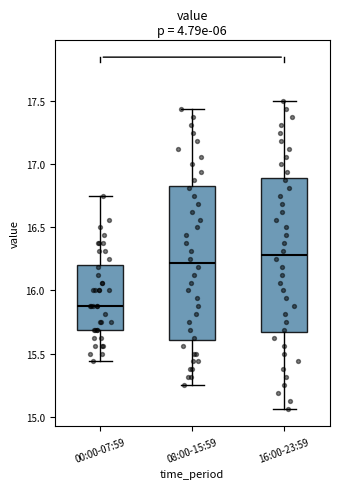

Where is the lower edge of the box for 16:00-23:59 on the y-axis? The values are not printed on the chart, so give them approximately, as read against the axis.

15.65